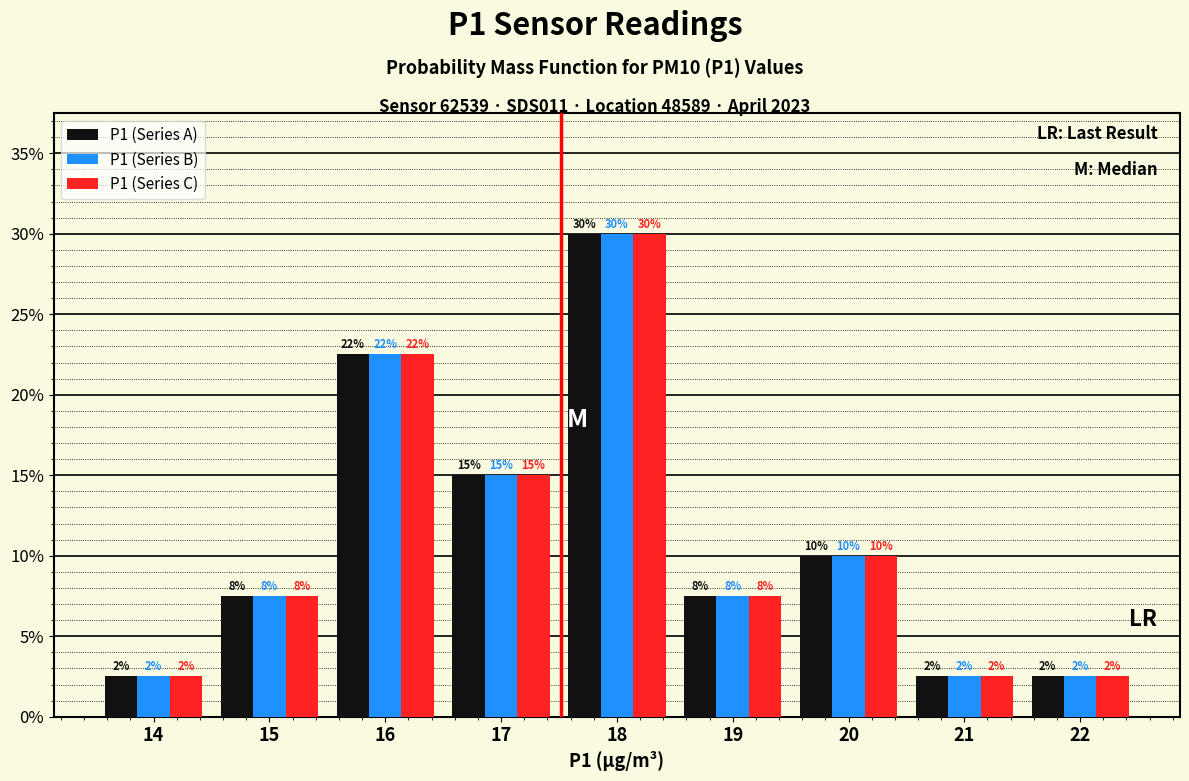

Are the bars grouped side by side (vs. stacked)?

Yes